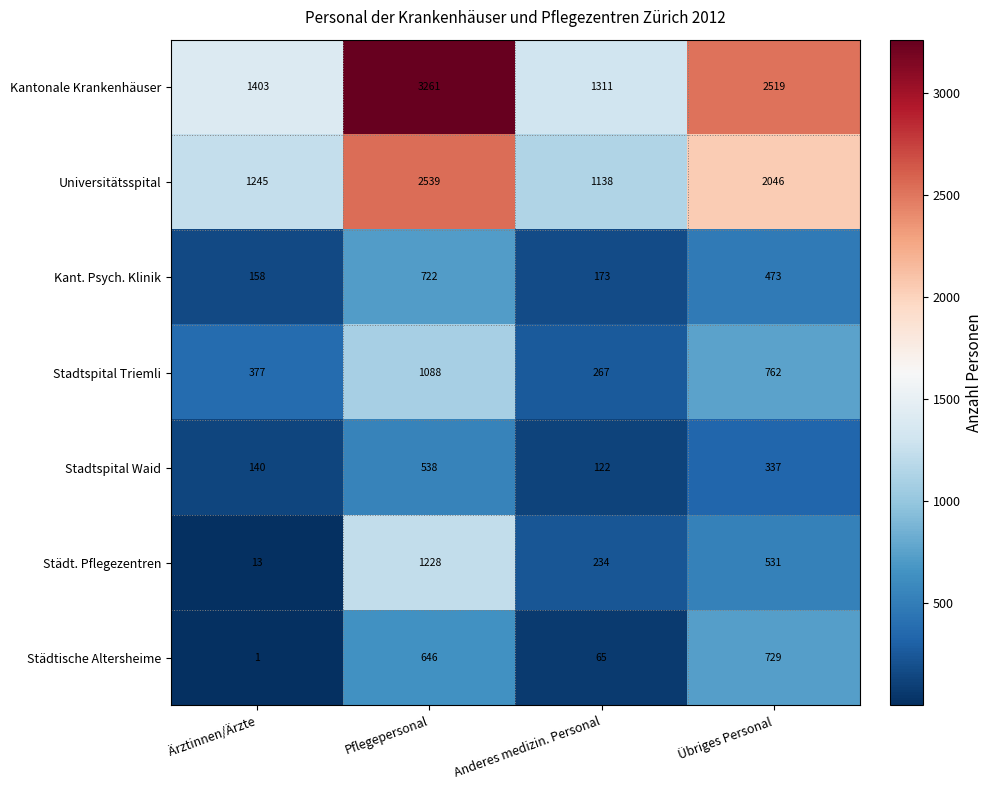

At which label does Kant. Psych. Klinik reach its peak?

Pflegepersonal